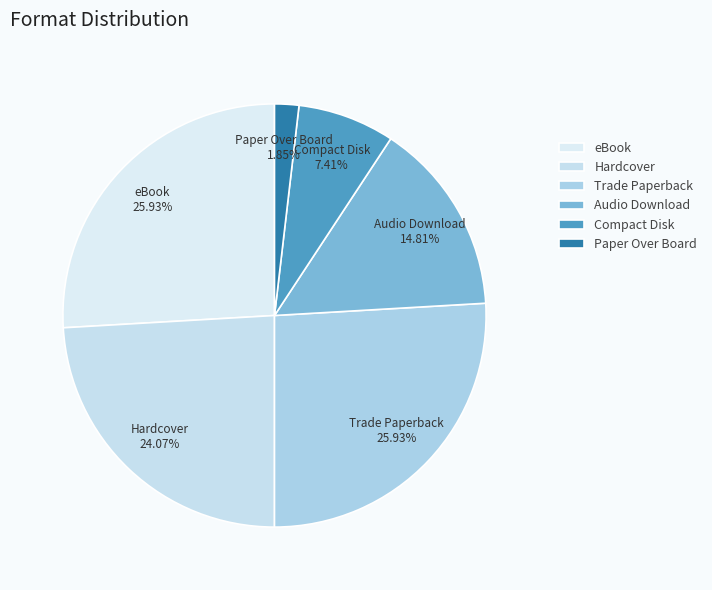

To the nearest percent, what is the combined percentage of Compact Disk and Trade Paperback?

33%